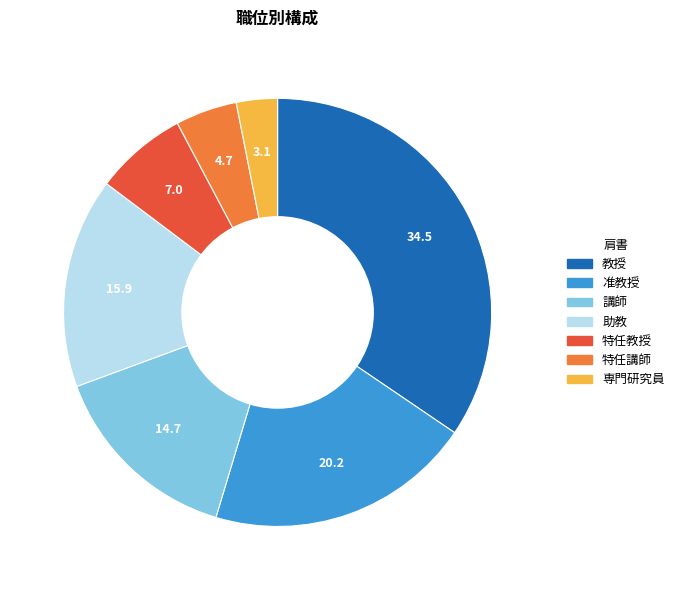

Combined, do 教授 and 専門研究員 account for over 50%?

No